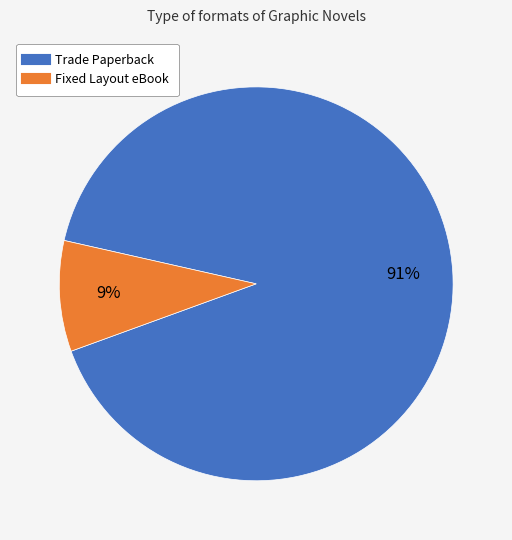

Which slice is the largest?

Trade Paperback